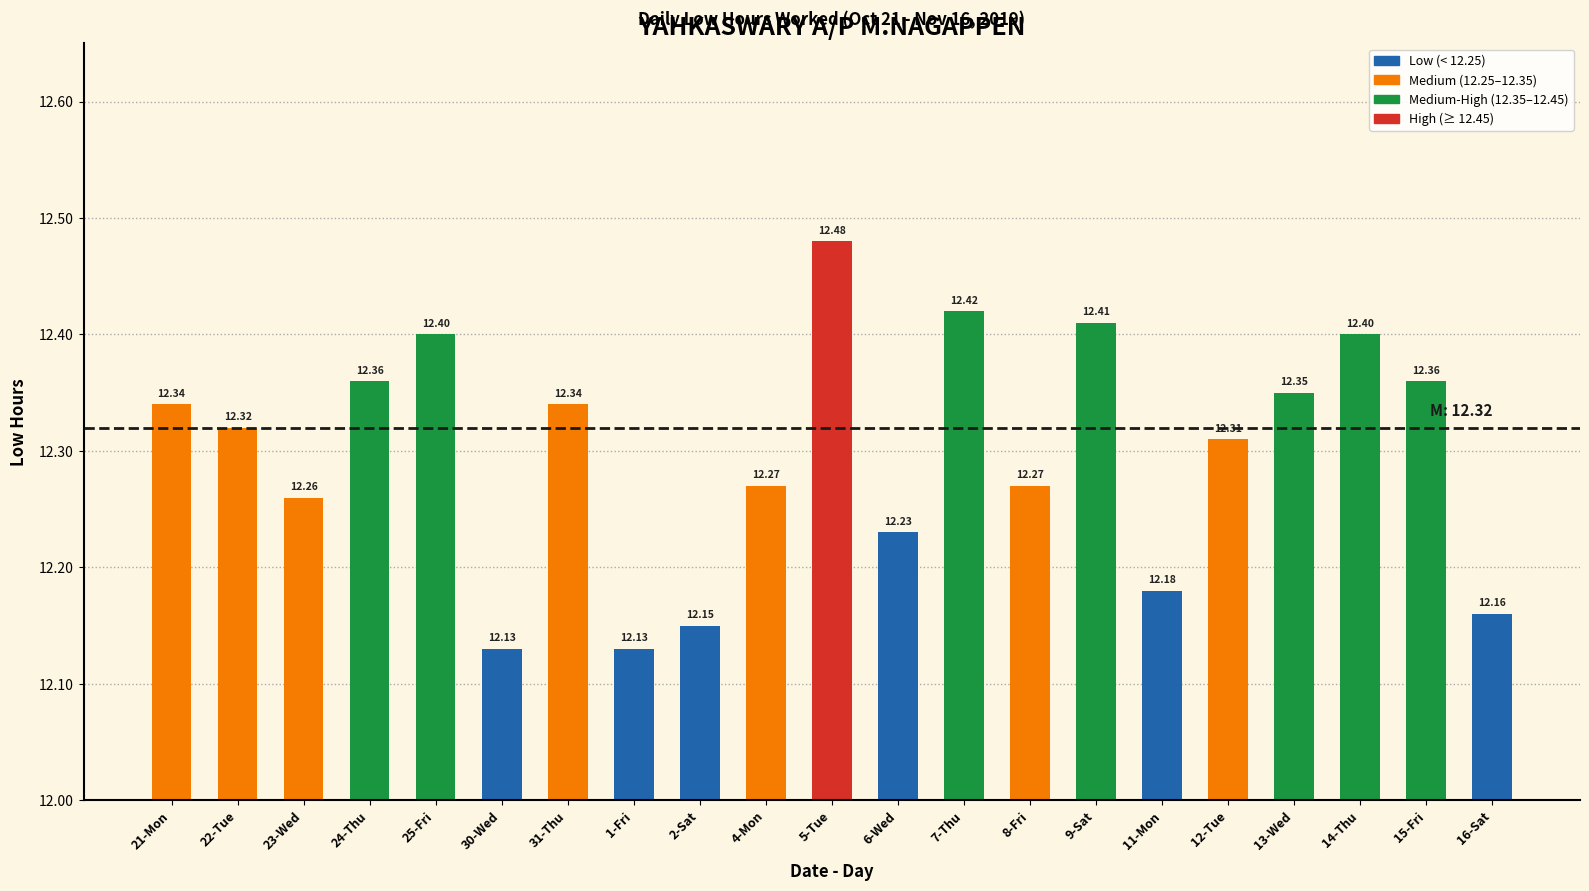

The chart shows a value of 12.5 at 5-Tue. True or false?

True